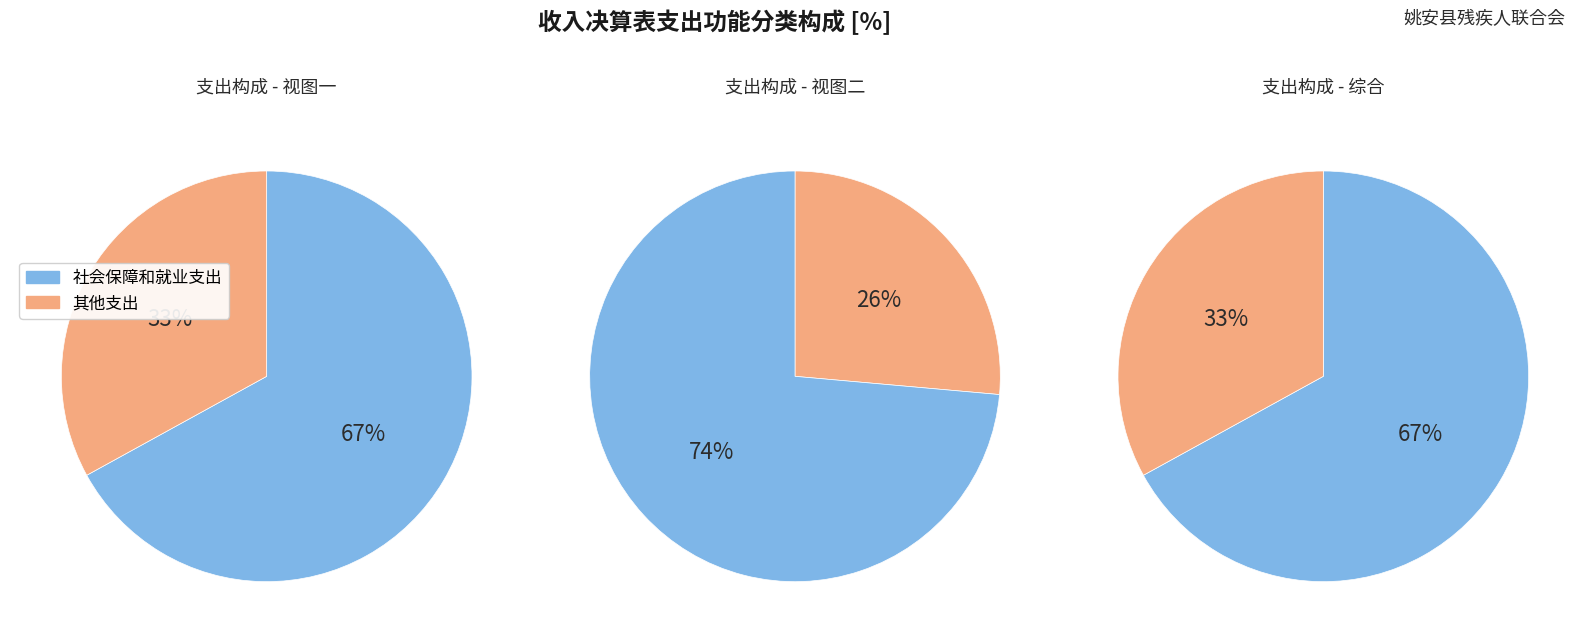

Which category accounts for the majority?

社会保障和就业支出